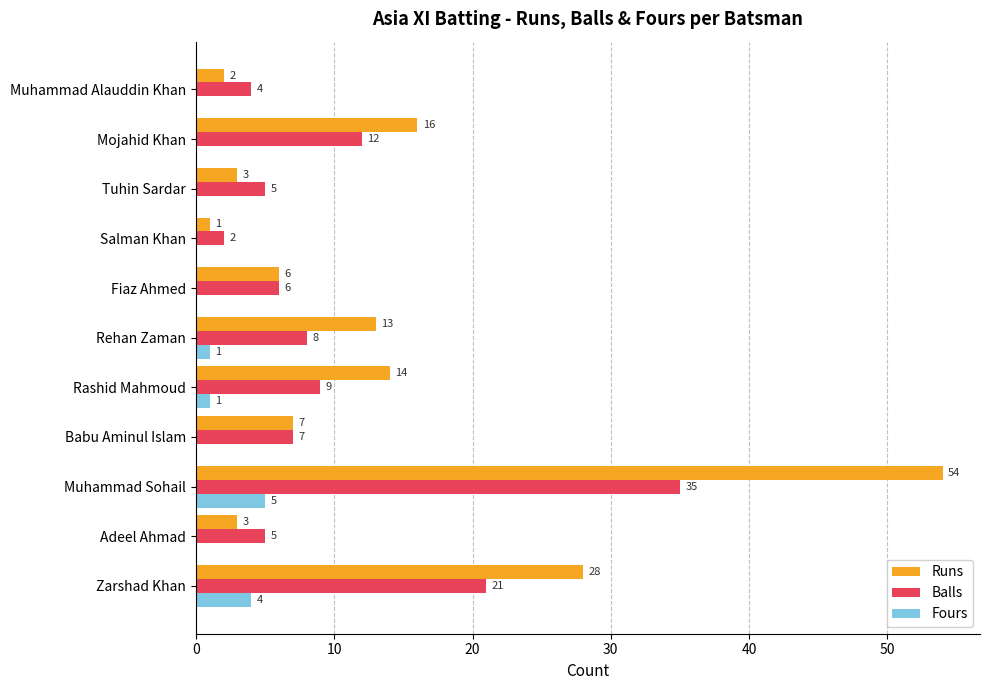

Where is Balls nearest to the value 18?

Zarshad Khan